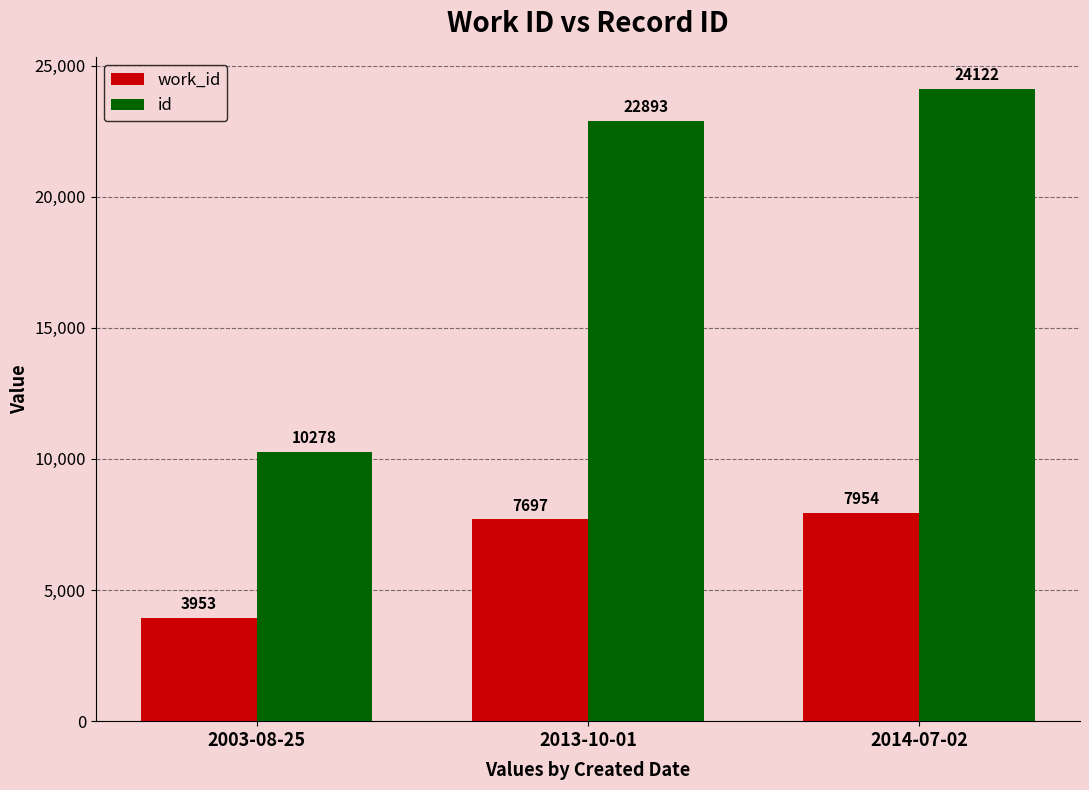

Reading left to right, list all the values displayed in this chart.

work_id: 3953	7697	7954
id: 10278	22893	24122